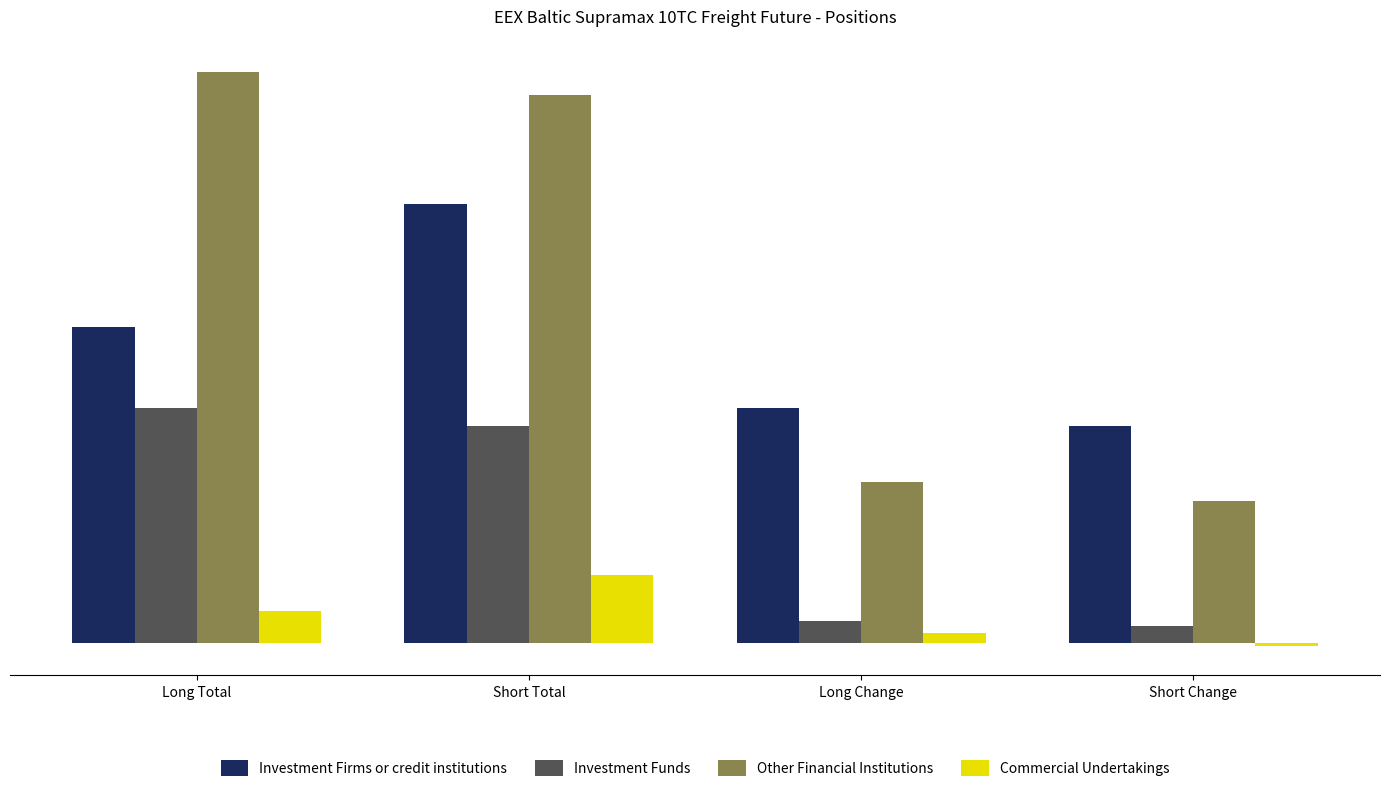

Rank the series by their average value, from lowest to highest.

Commercial Undertakings, Investment Funds, Investment Firms or credit institutions, Other Financial Institutions